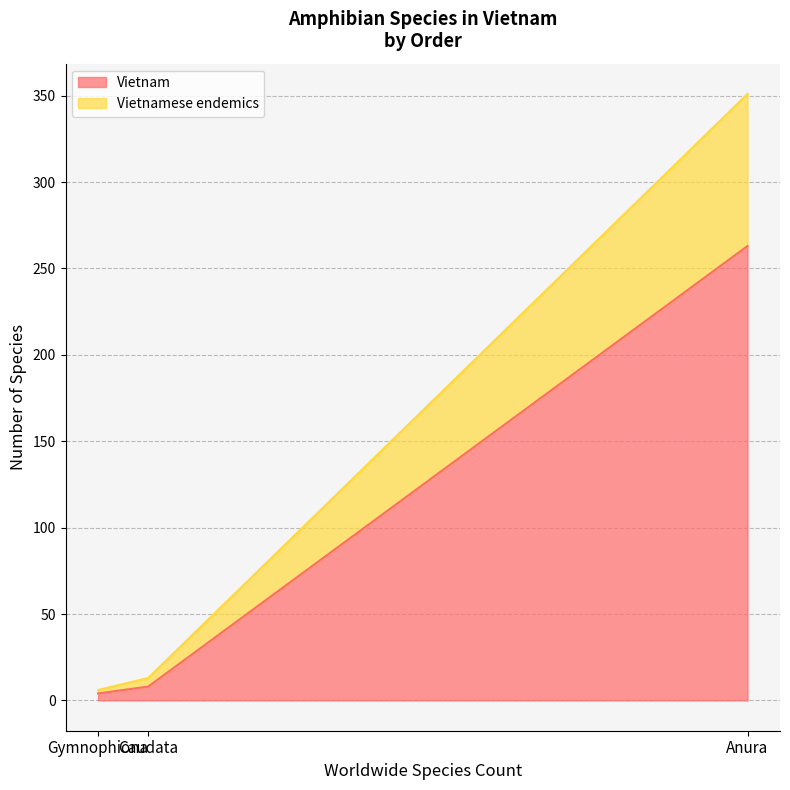

What position from the left is Caudata?

2